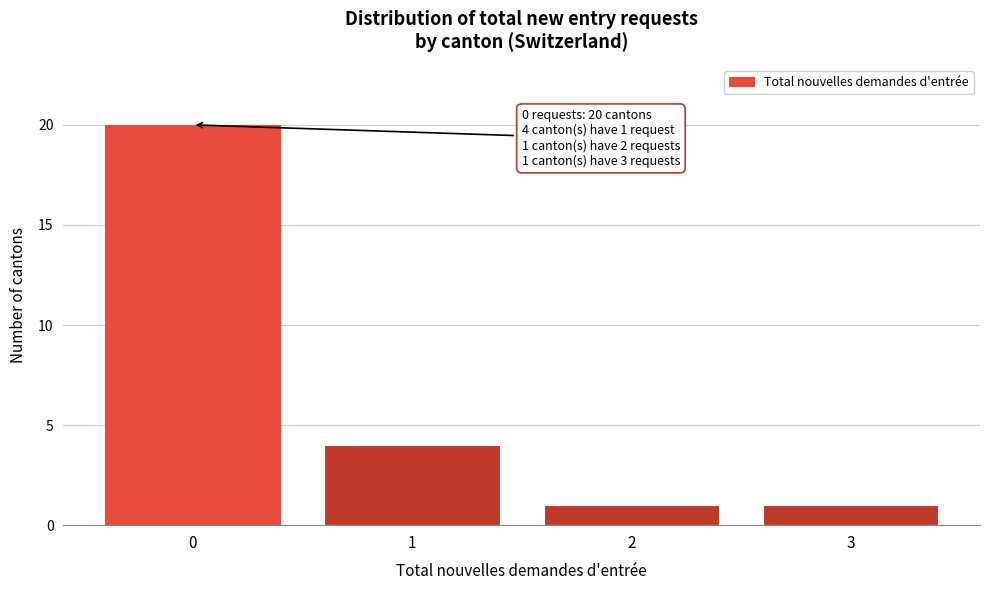

Reading left to right, extract all data points from this chart.

0=20	1=4	2=1	3=1